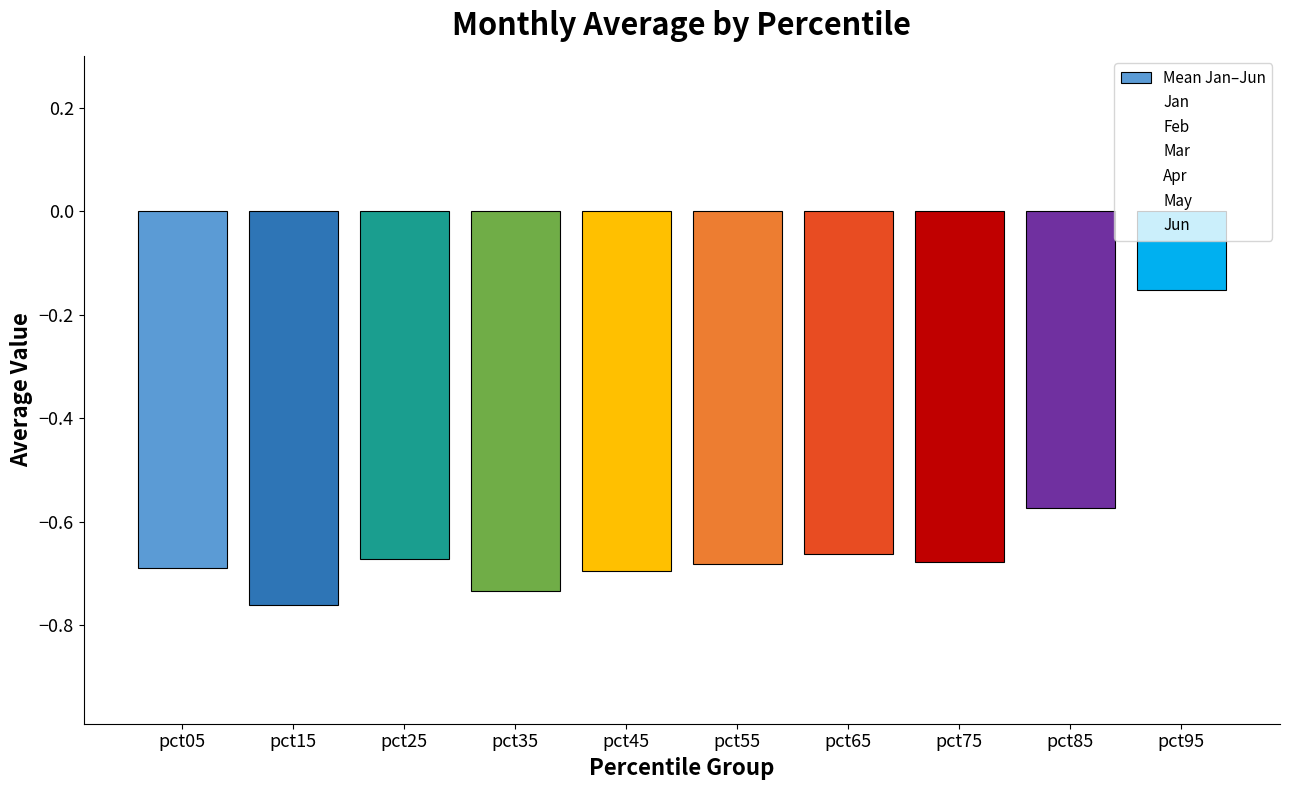

How many series are shown in this chart?

1